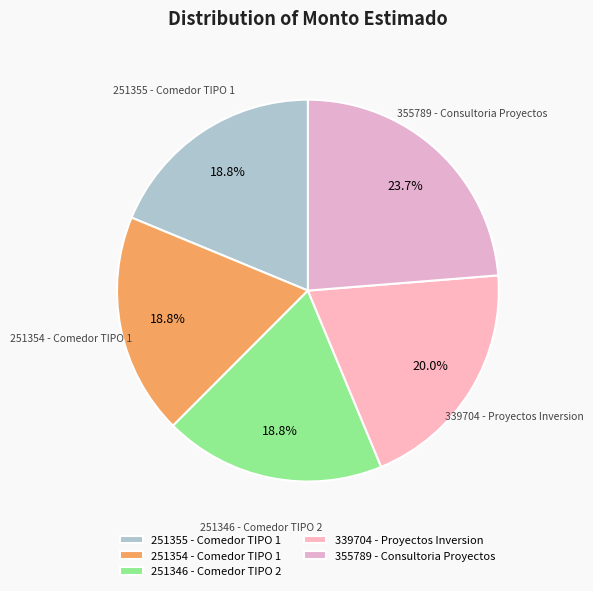

To the nearest percent, what is the difference between the largest and smallest slice percentages?

5%